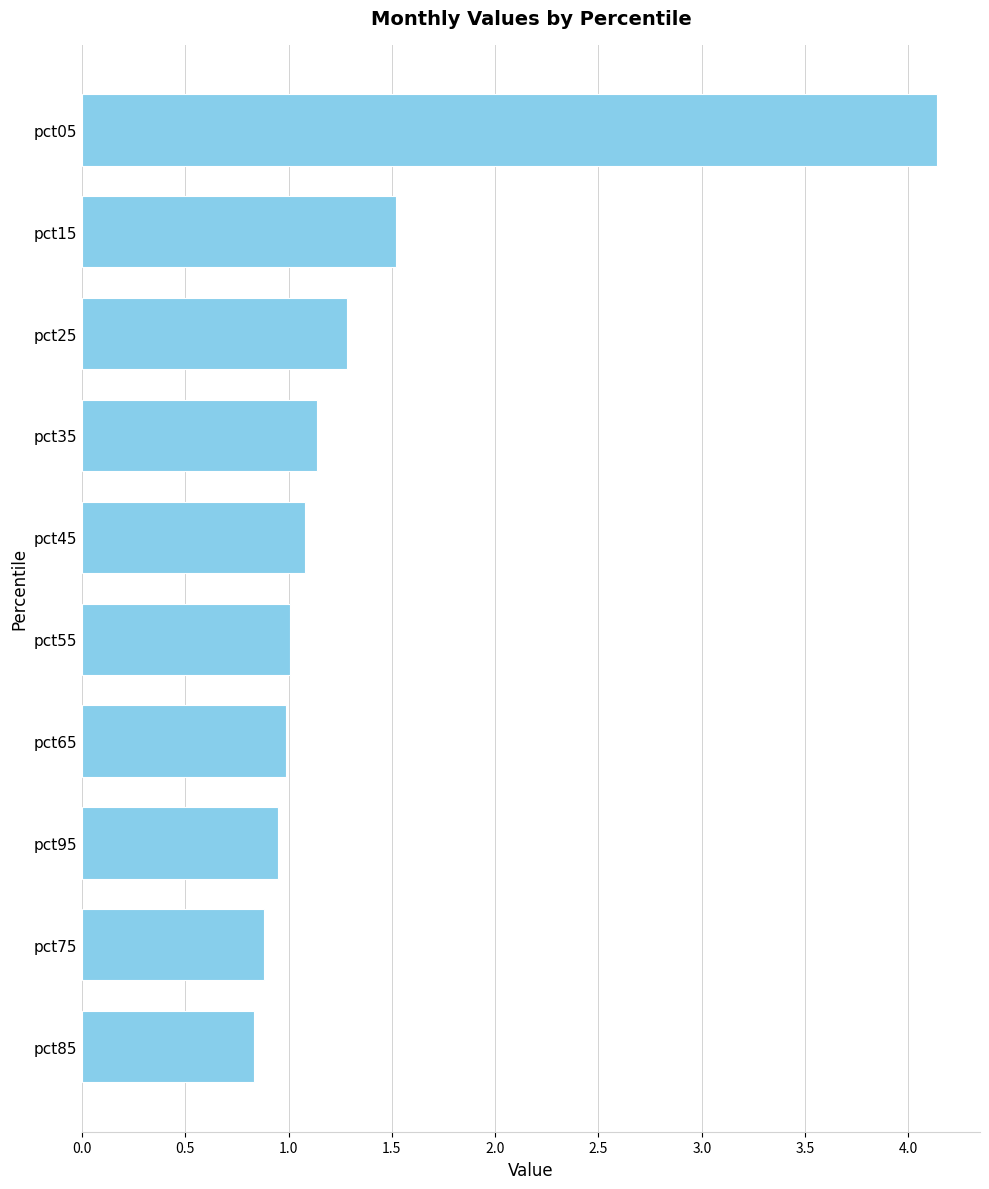

At which label is the value closest to 2?

pct15